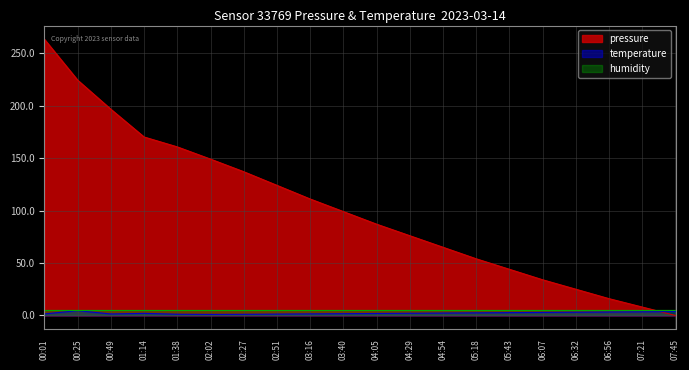

Which has a higher value, 03:16 or 00:25?

00:25